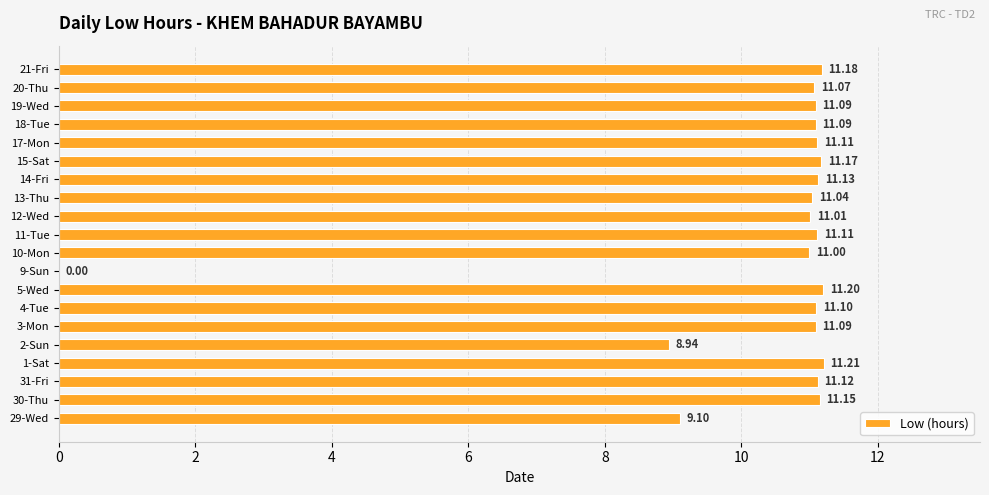

What is the greatest value displayed?

11.2